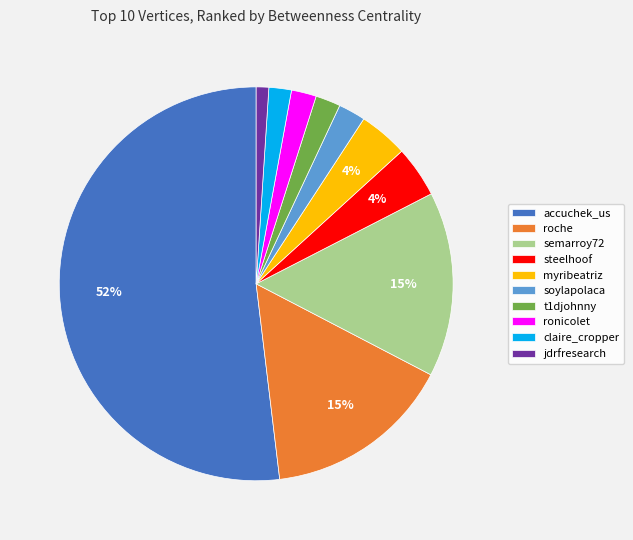

What is the ratio of the value at roche to the value at jdrfresearch?

15.0